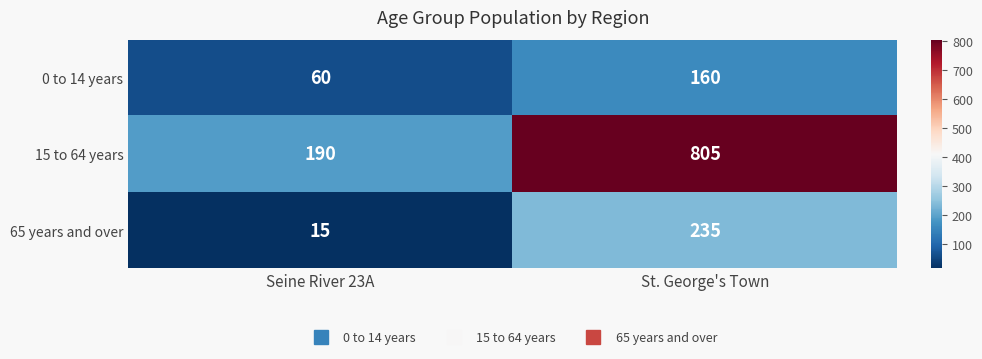

Which category has the highest value in the 65 years and over series?

St. George's Town